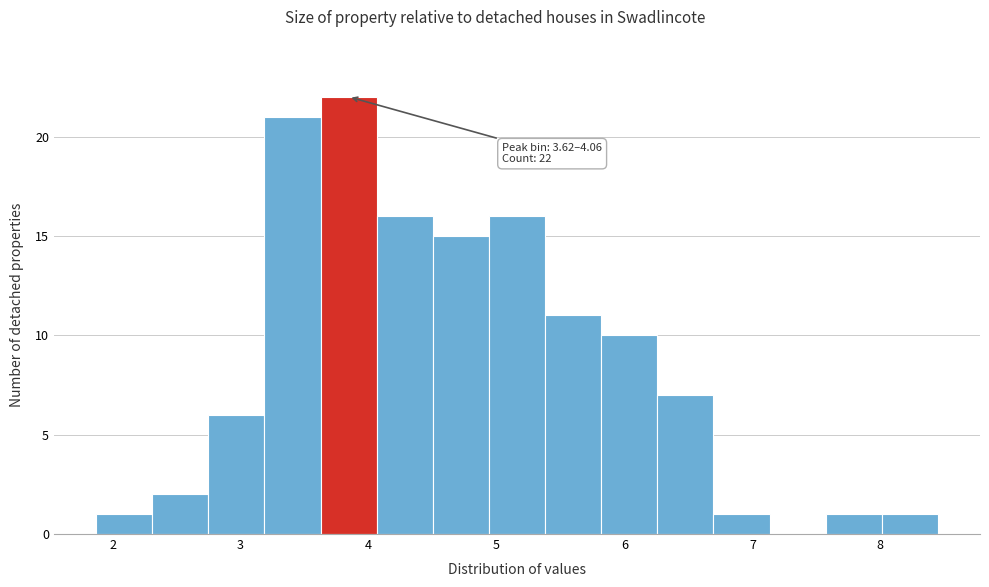

Which range on the x-axis has the tallest bar?

3.6 to 4.1